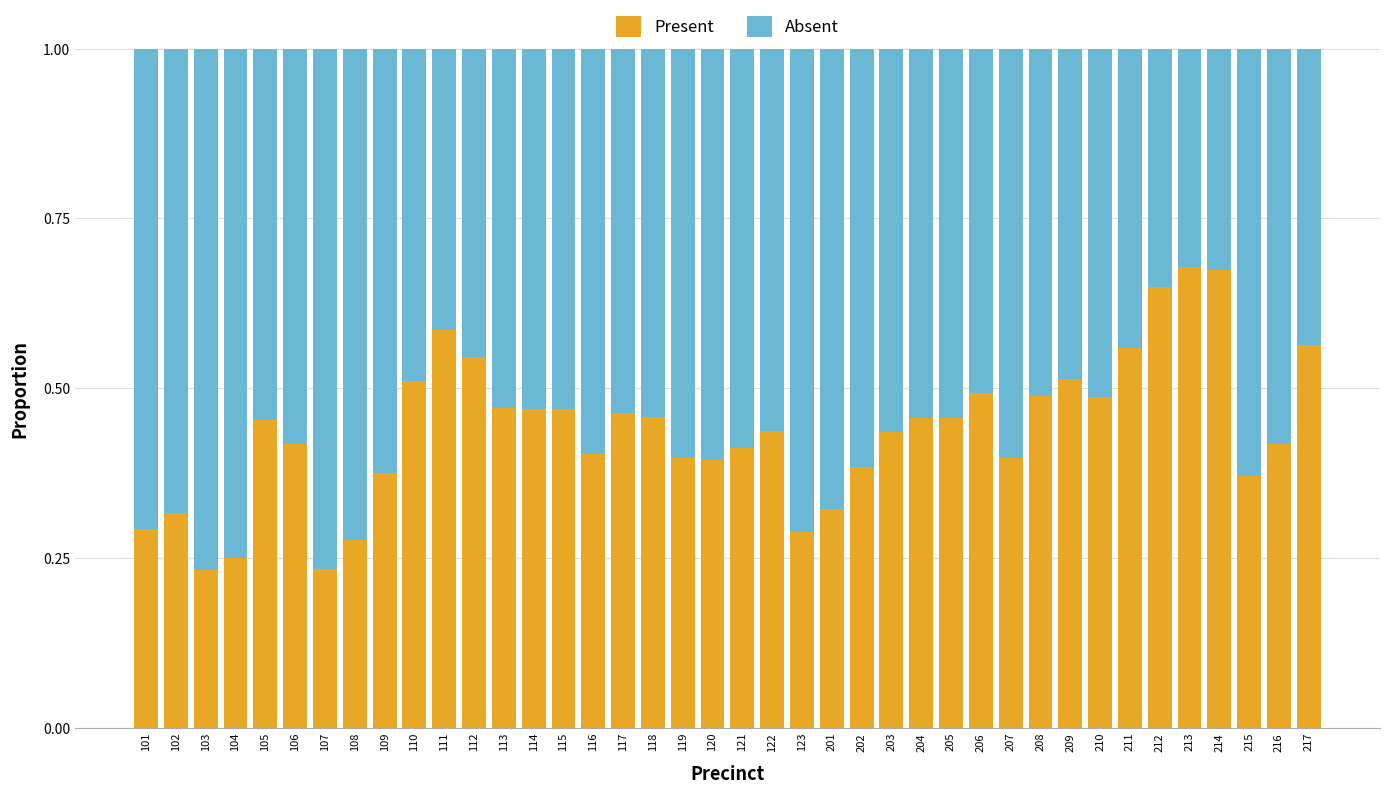

What is the sum of all Present values?

17.5